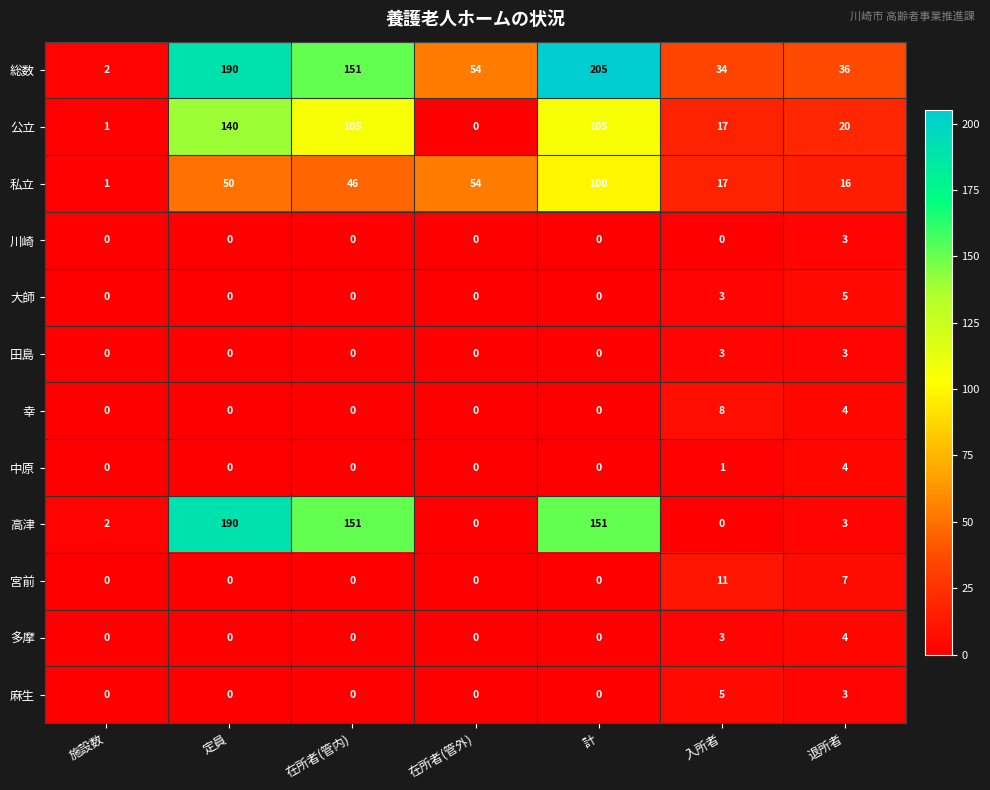

Which series has the largest range (max minus min)?

総数